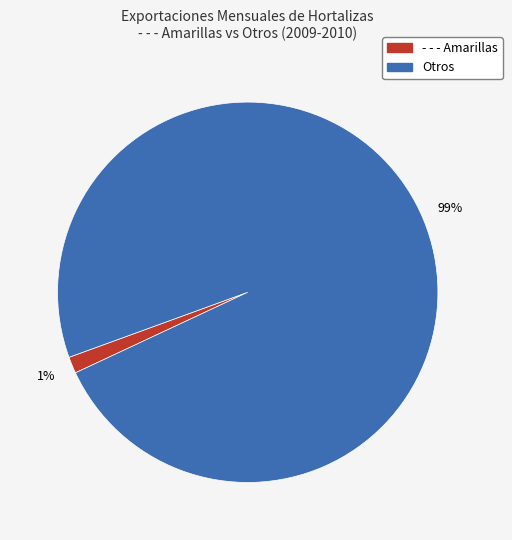

Is there a majority slice in this chart?

Yes